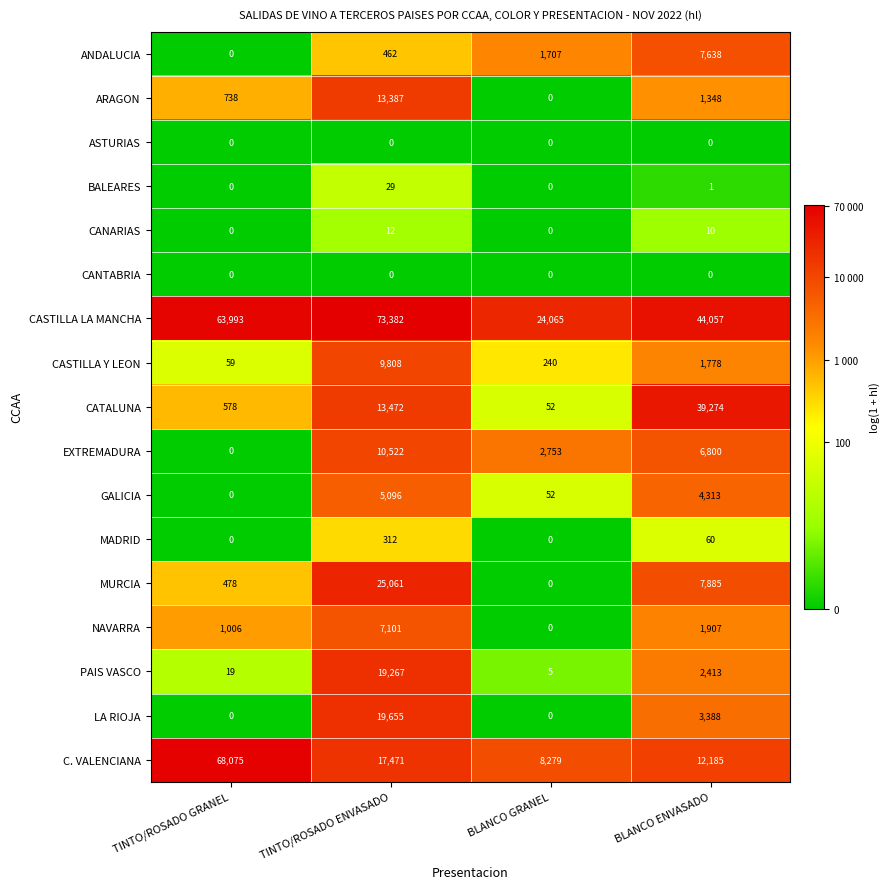

Which series has the largest range (max minus min)?

C. VALENCIANA